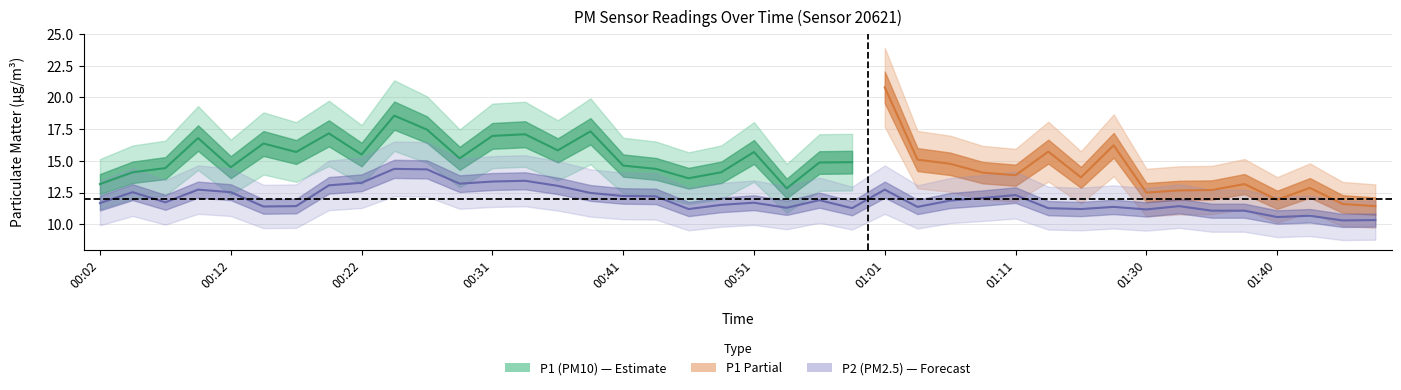

Between 00:04 and 00:02, which is larger?

00:04